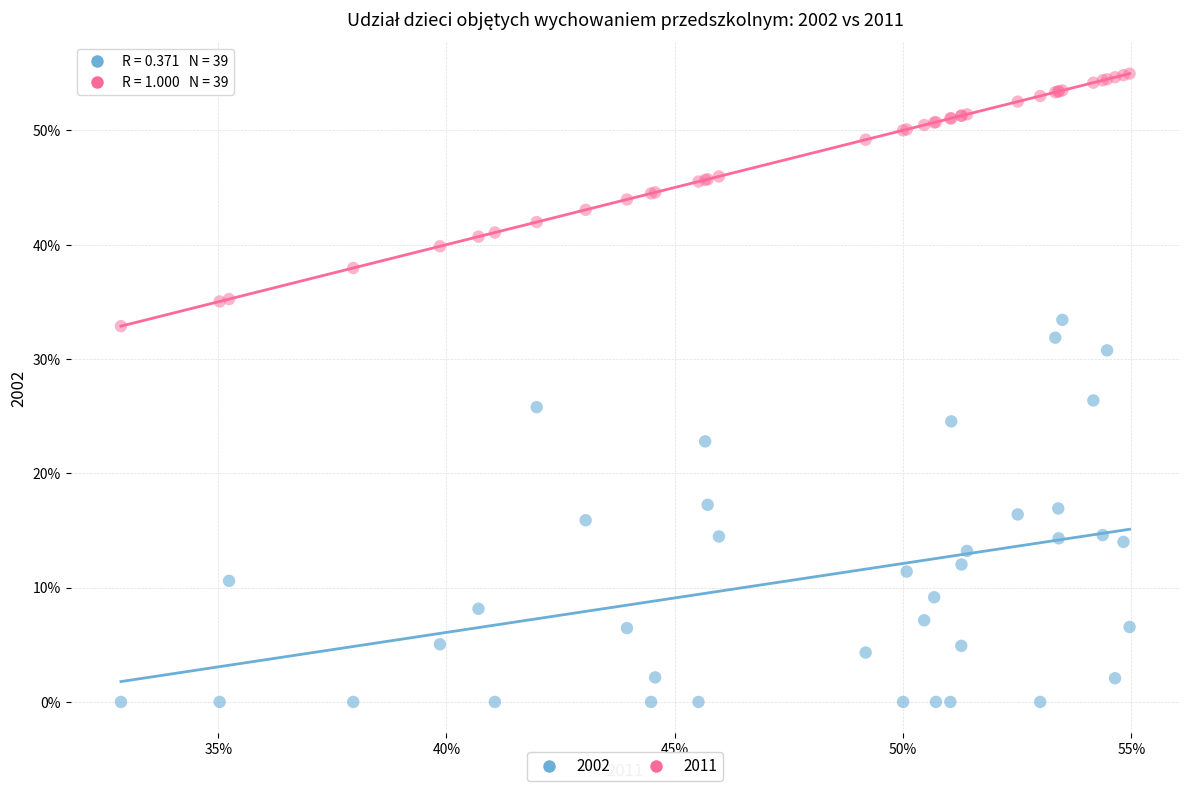

What are all the series names shown in the legend?

2002, 2011